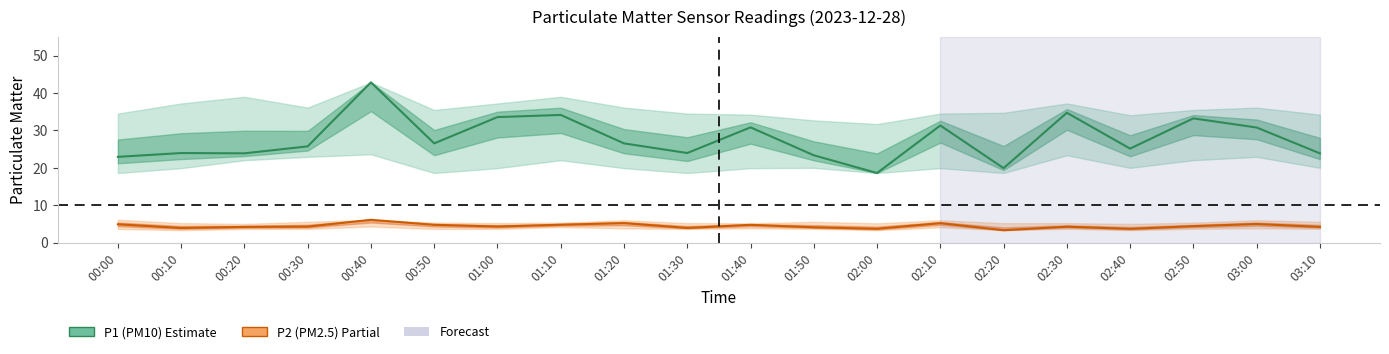

Reading left to right, extract all data points from this chart.

P1 (PM10): 22.9	24.0	23.9	25.7	42.8	26.5	33.6	34.1	26.5	24.0	30.8	23.4	18.6	31.3	19.9	34.7	25.1	33.2	30.8	23.9
P2 (PM2.5): 4.9	3.9	4.2	4.3	6.1	4.8	4.3	4.8	5.2	3.9	4.8	4.1	3.7	5.2	3.3	4.3	3.7	4.4	5.0	4.2